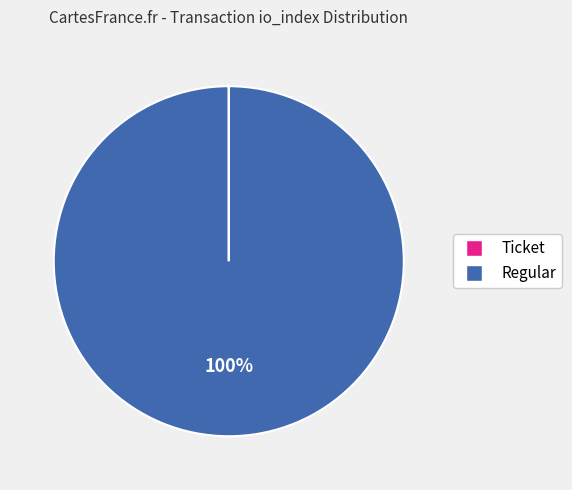

To the nearest percent, what percentage of the pie is Regular?

100%